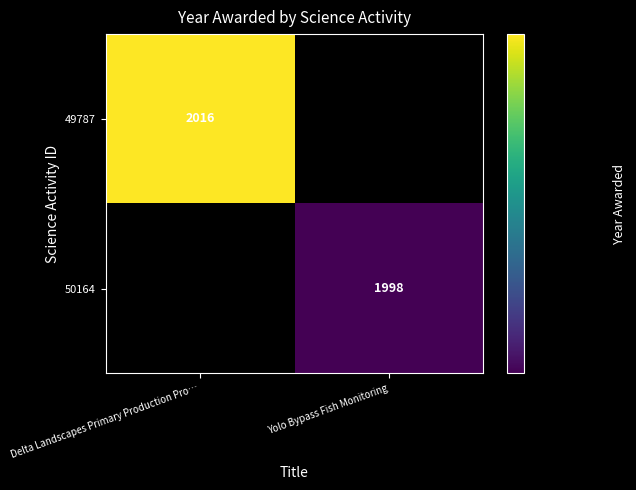

The value of 49787 at Delta Landscapes Primary Production Pro… is 2860. True or false?

False